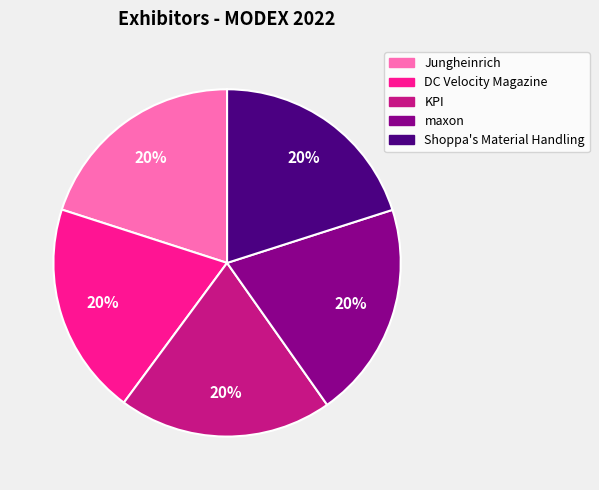

Combined, do KPI and Shoppa's Material Handling account for over 50%?

No